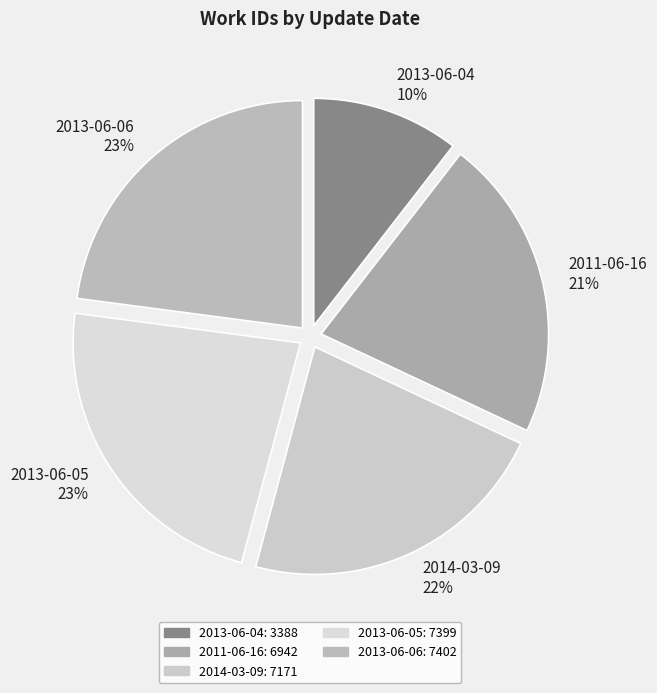

Is 2013-06-05 the majority of the pie?

No